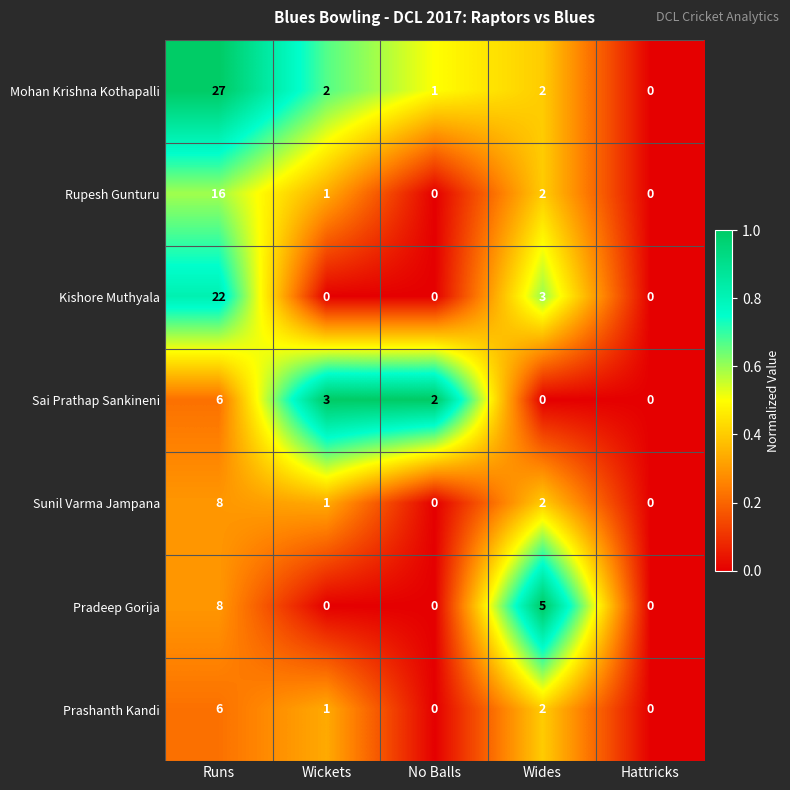

Count the Pradeep Gorija values in the range 0 to 5.

4